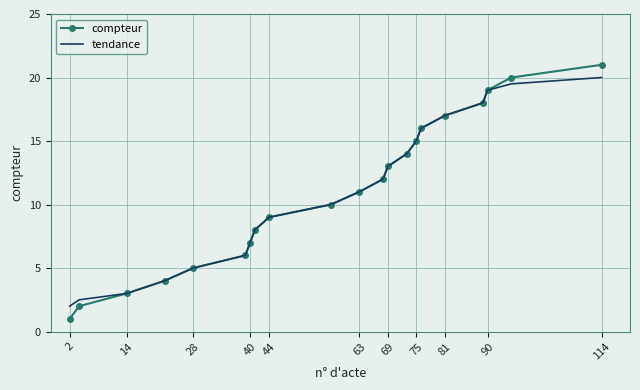

Which series has the widest spread of values?

compteur